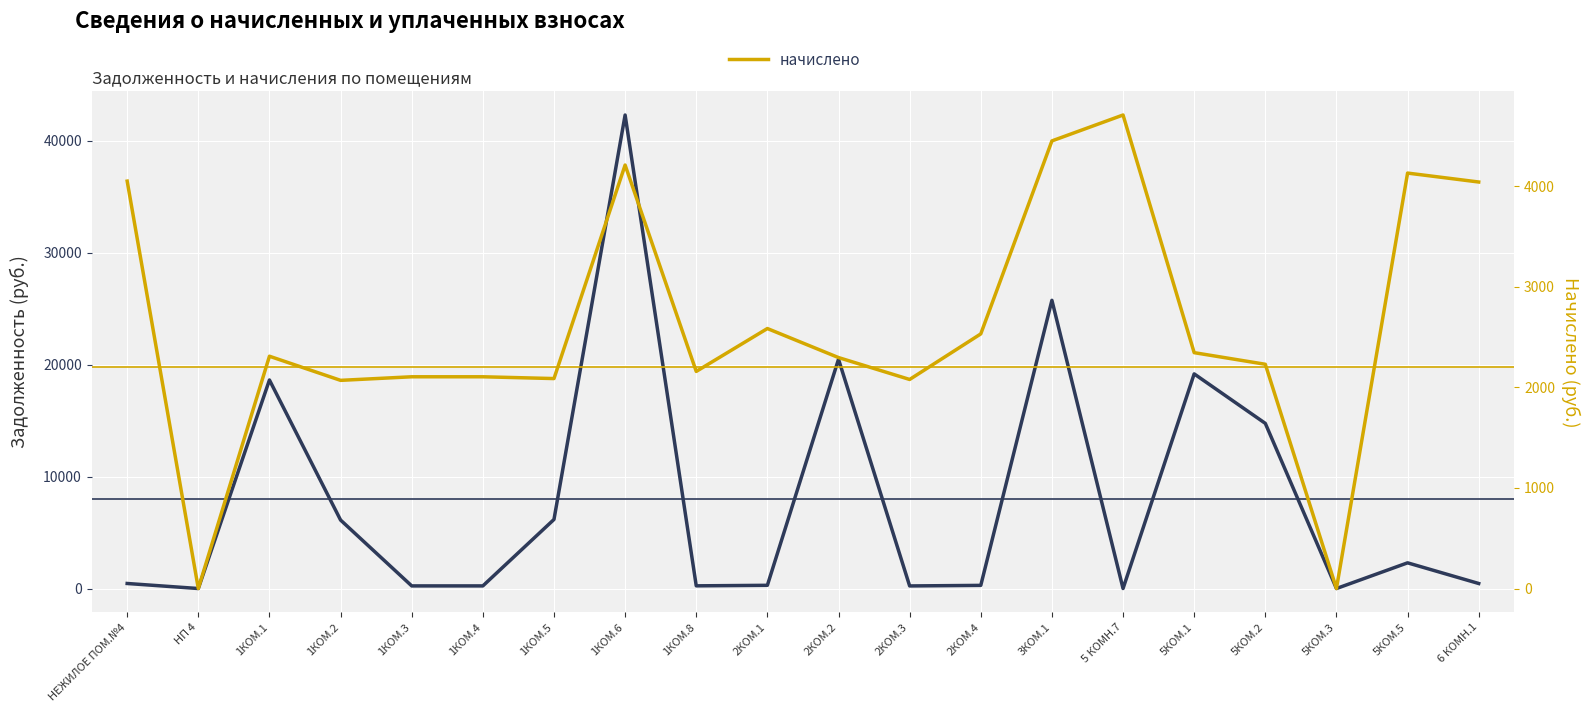

What is the sum of all начислено values?

52494.4